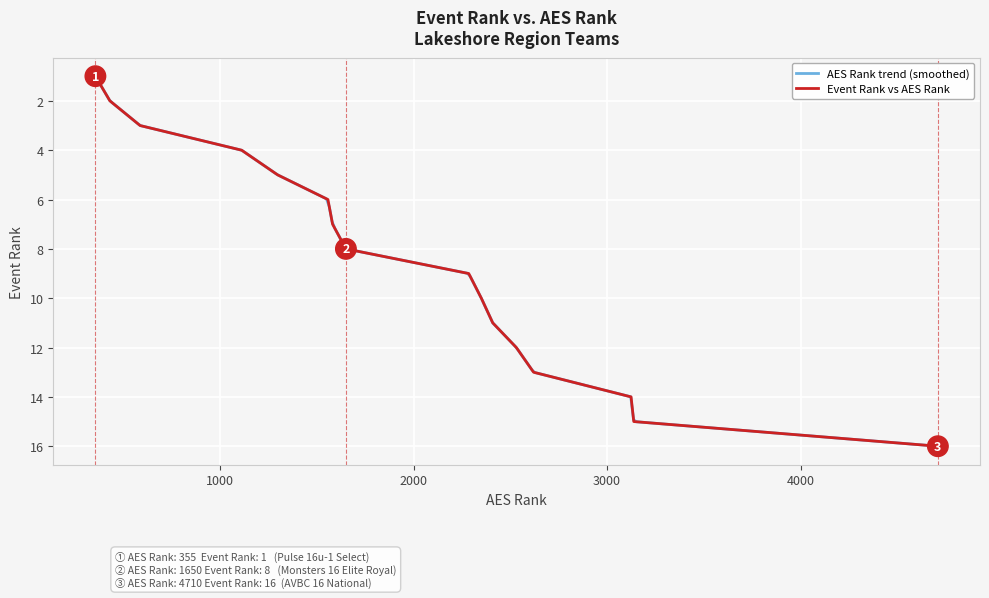

What is the smallest value displayed?

1